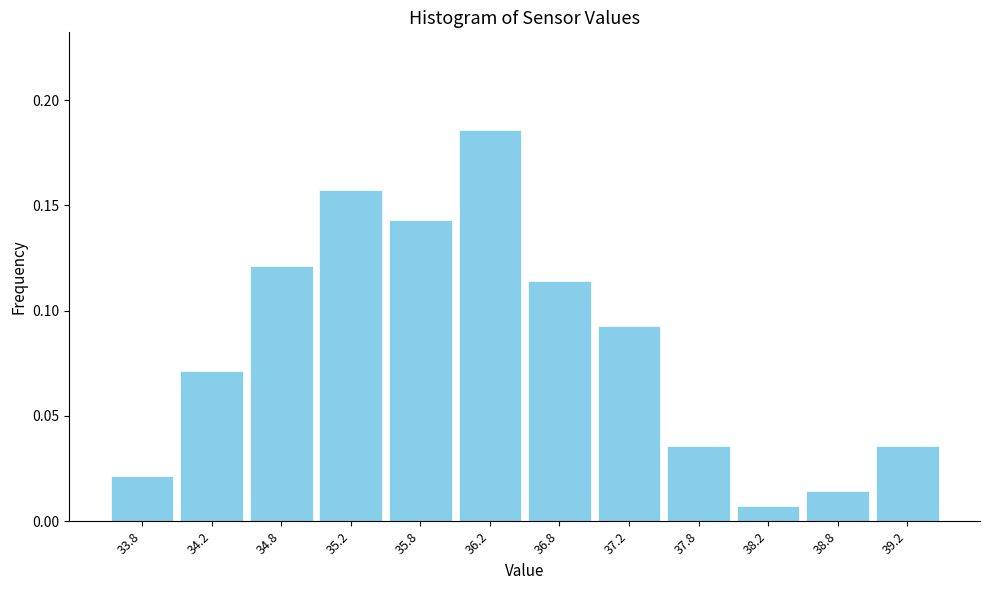

Over which range of the x-axis is the bar tallest?

36.0 to 36.5